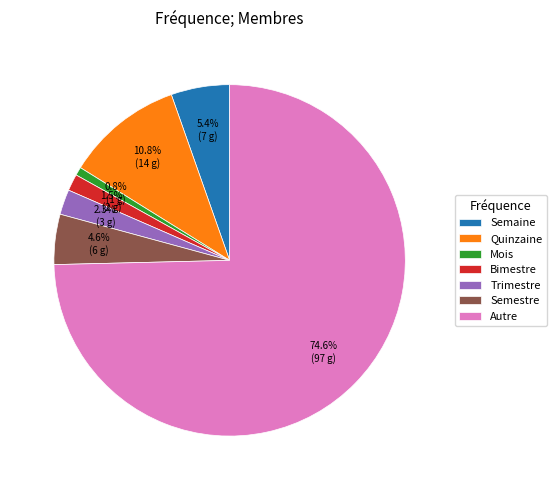

The Mois slice represents 15% of the pie. True or false?

False